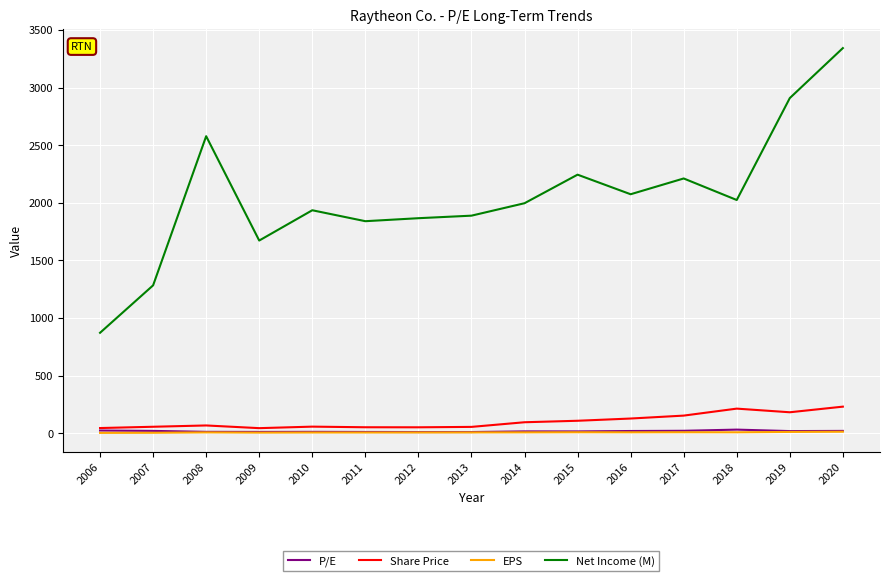

The Share Price series shows 212.6 at 2018. True or false?

True